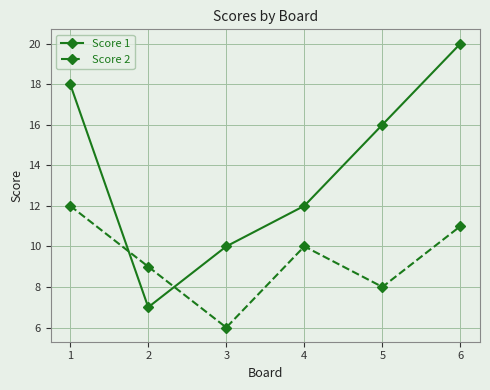

What is the total value across all series at 3?

16